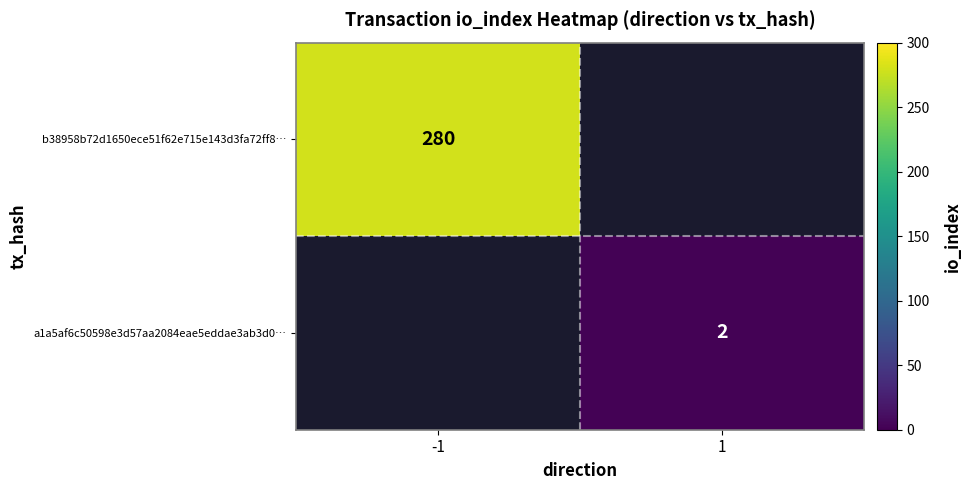

How many categories are shown in the chart?

2